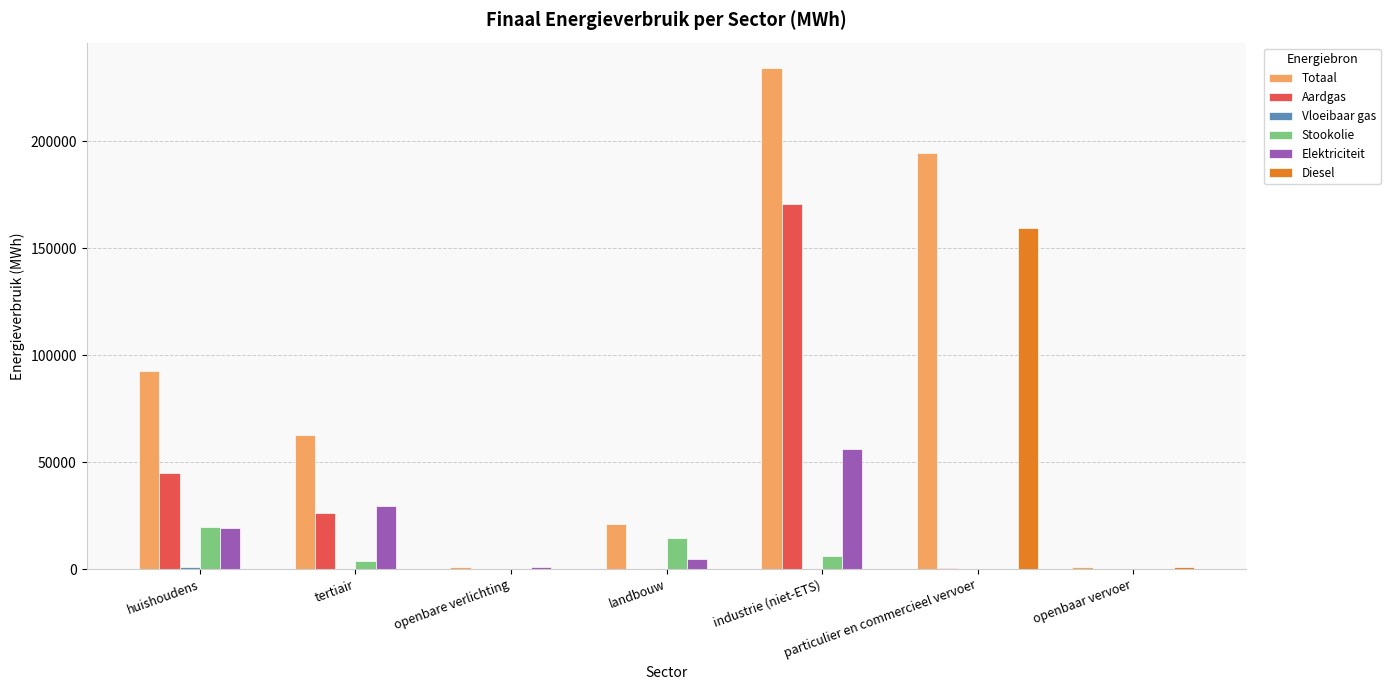

Is it true that Totaal equals 62475.0 at tertiair?

True